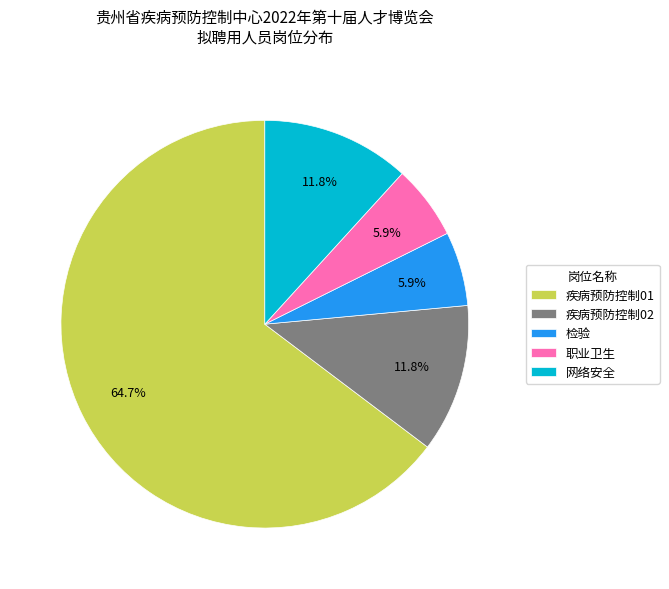

To the nearest percent, what percentage of the pie is 检验?

6%